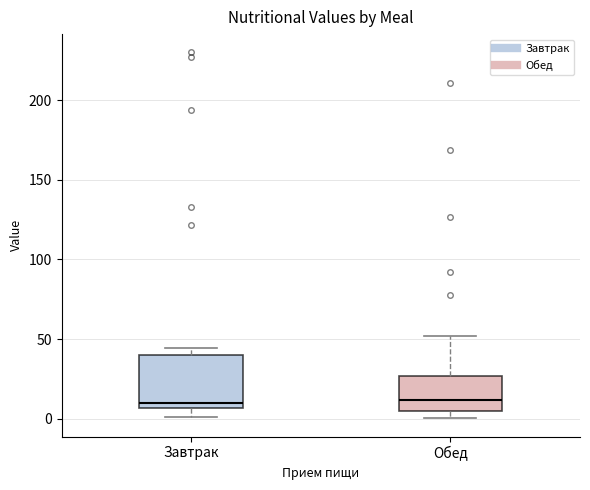

Comparing the boxes themselves (not the whiskers), which one is the tallest?

Завтрак